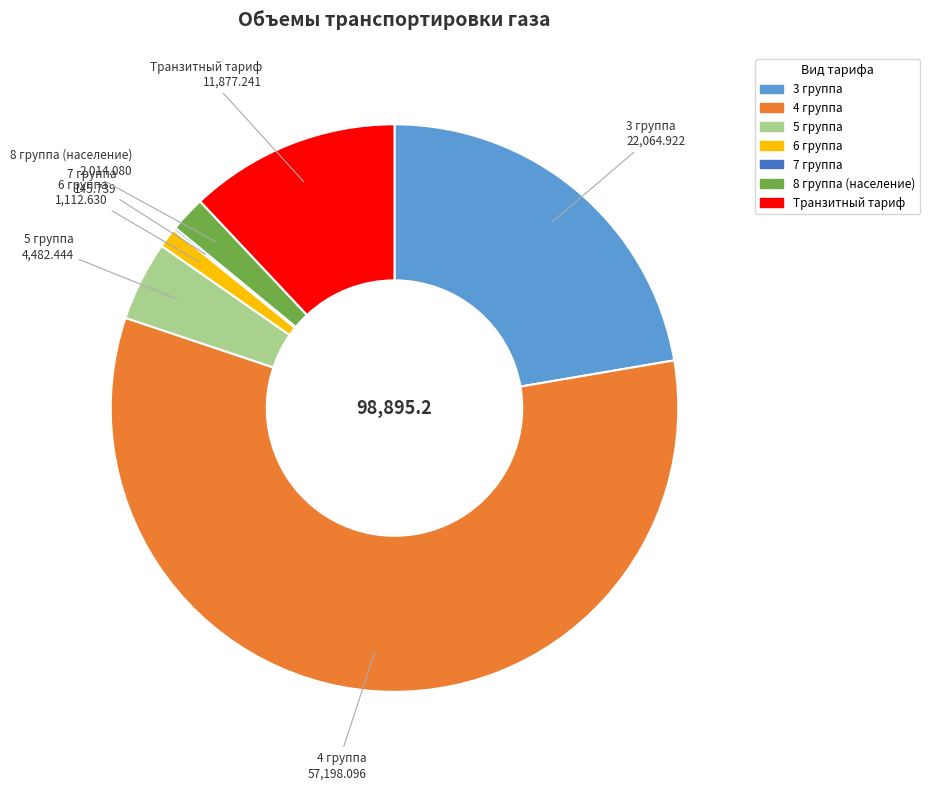

Which slice is the largest?

4 группа